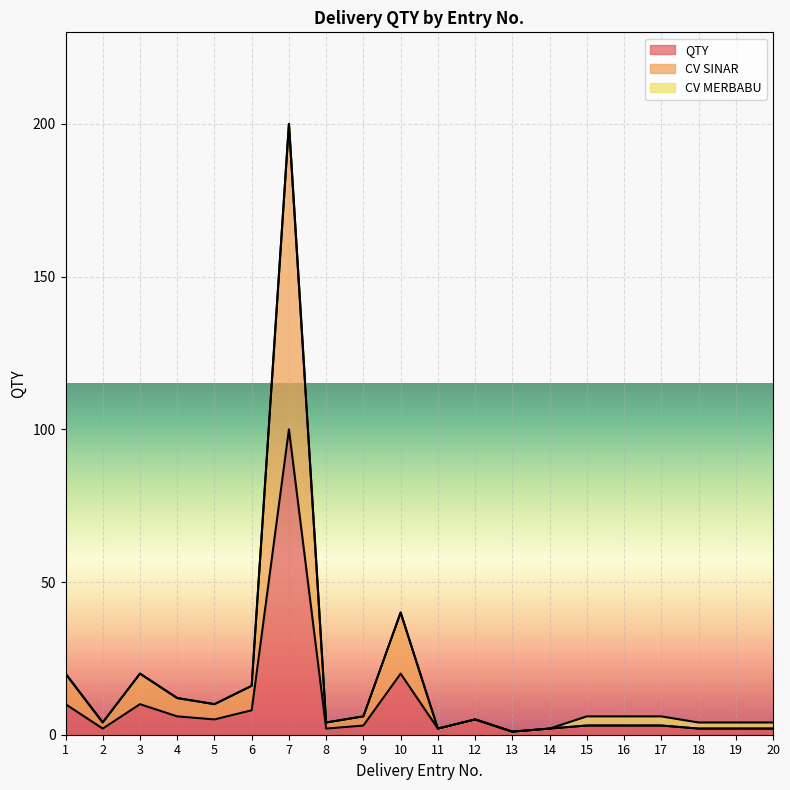

How many lines are shown in the chart?

3